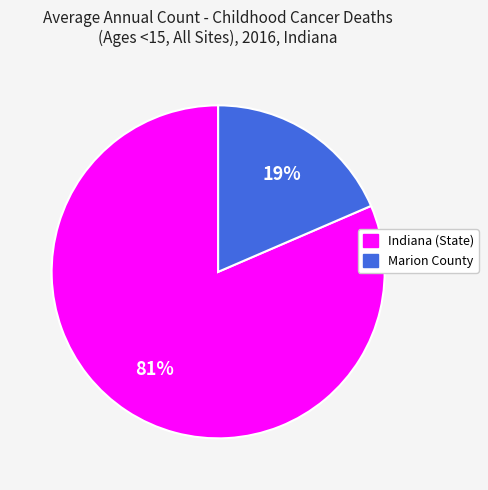

What percentage is the Indiana (State) slice, to the nearest percent?

81%